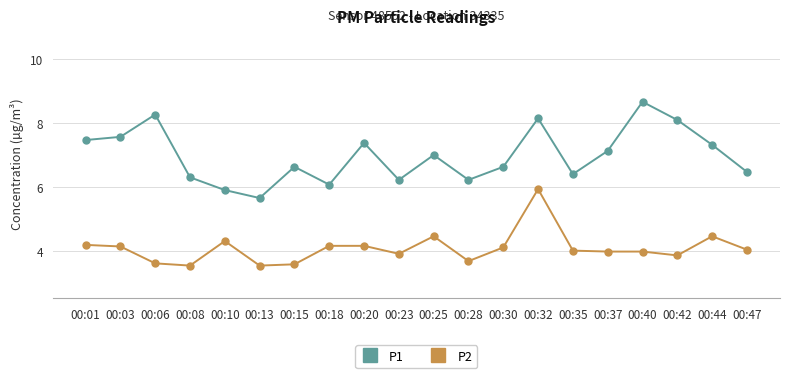

How many lines are shown in the chart?

2